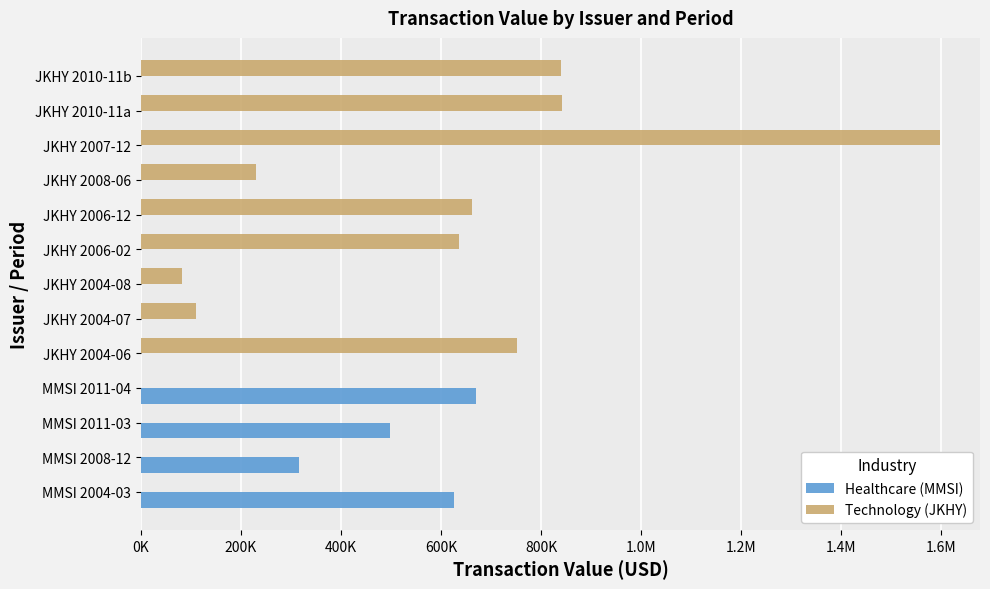

What are all the series names shown in the legend?

Healthcare (MMSI), Technology (JKHY)